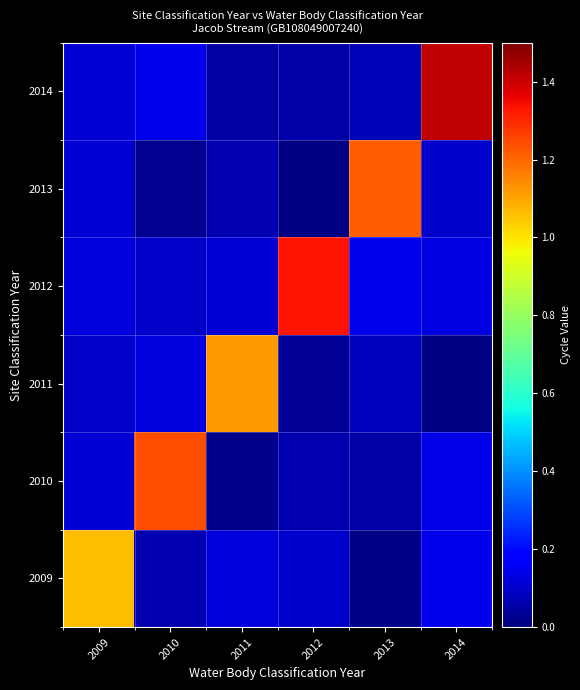

What is the difference between the highest and lowest values at 2009?

1.0